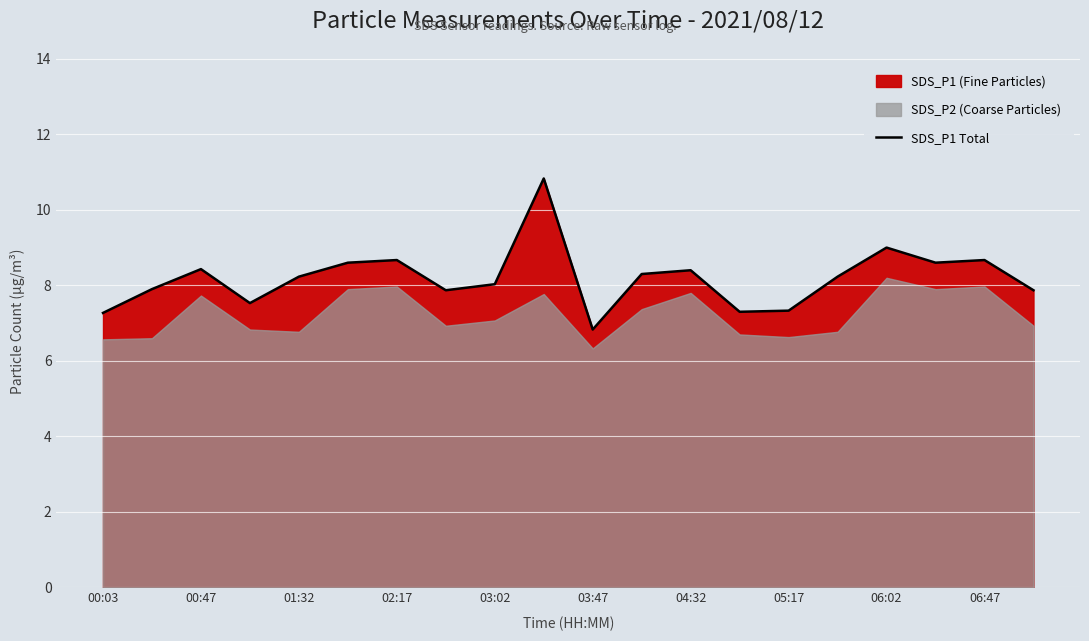

True or false: SDS_P1 Total has a value of 8.7 at 02:17.

True